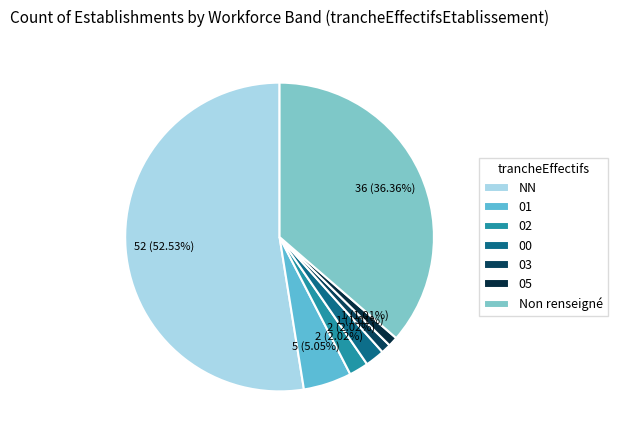

Which slice represents more than half of the pie?

NN